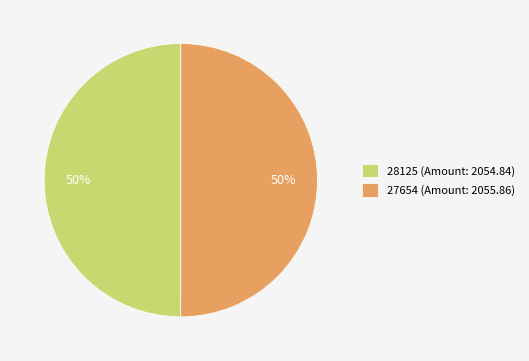

Is the sum of 28125 (Amount: 2054.84) and 27654 (Amount: 2055.86) greater than half?

Yes